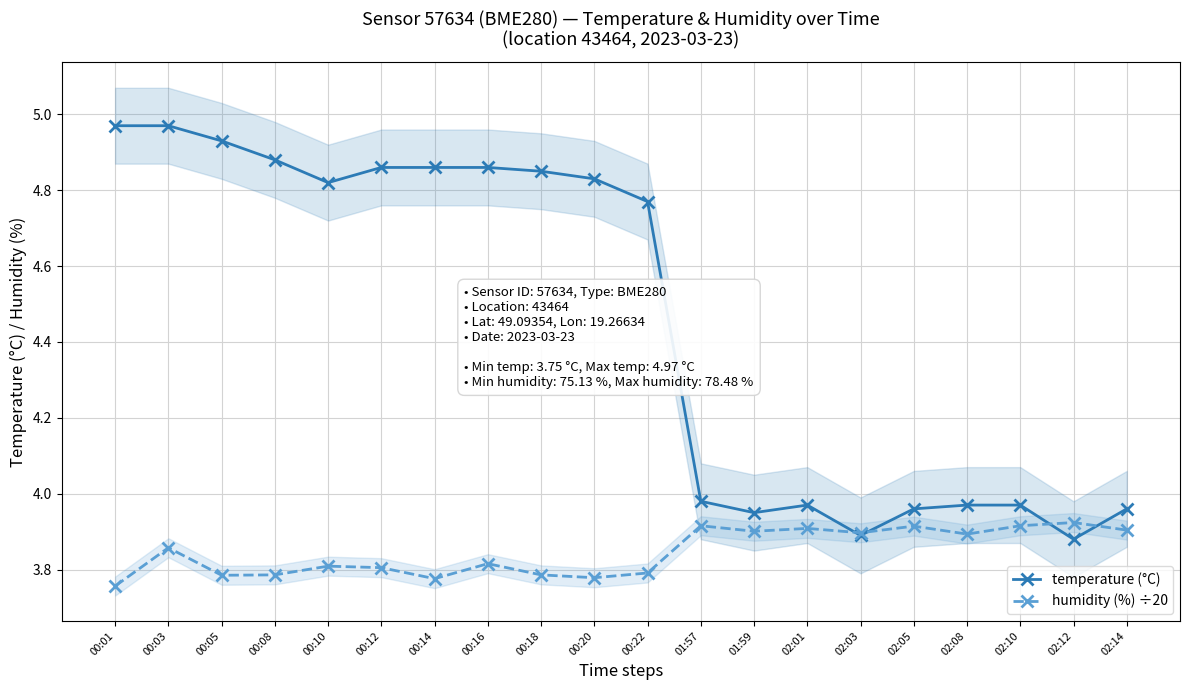

What is the label of the 7th point from the right?

02:01